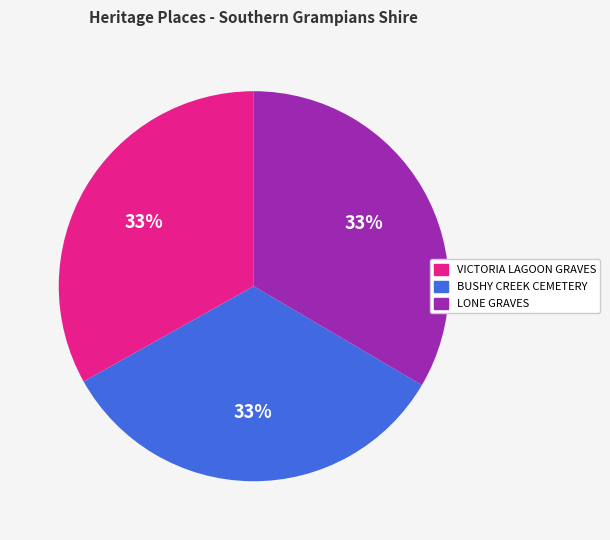

How many slices are in this pie chart?

3